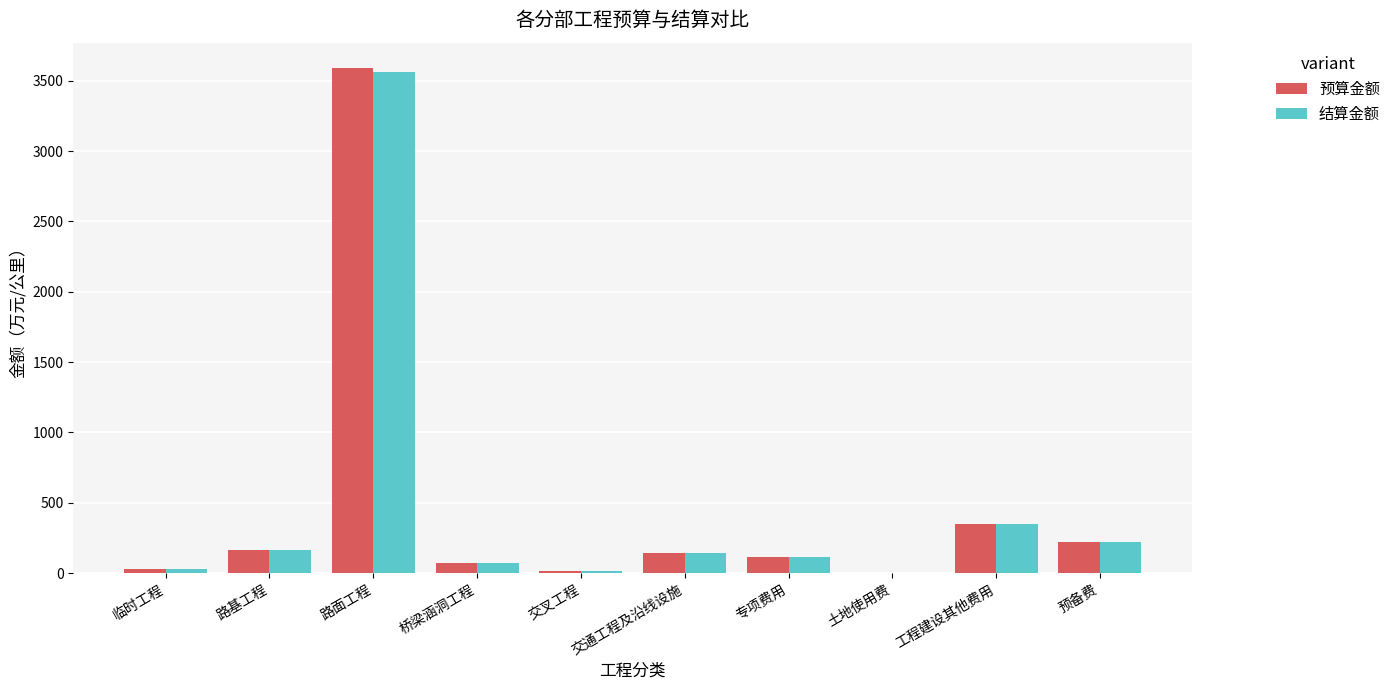

Which series changed the most between 交叉工程 and 预备费?

预算金额